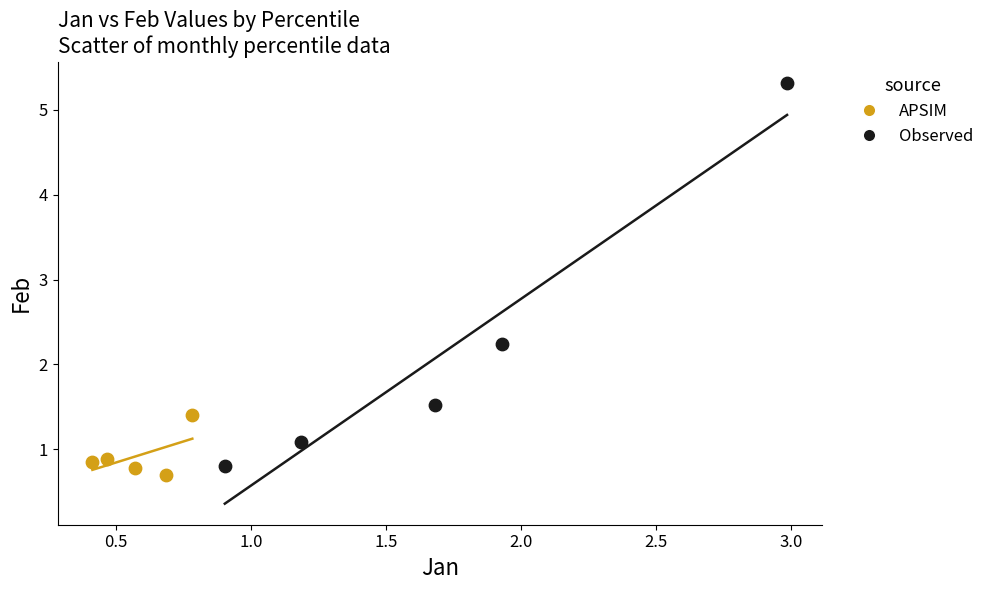

Which series has the largest Y range (max minus min)?

Observed